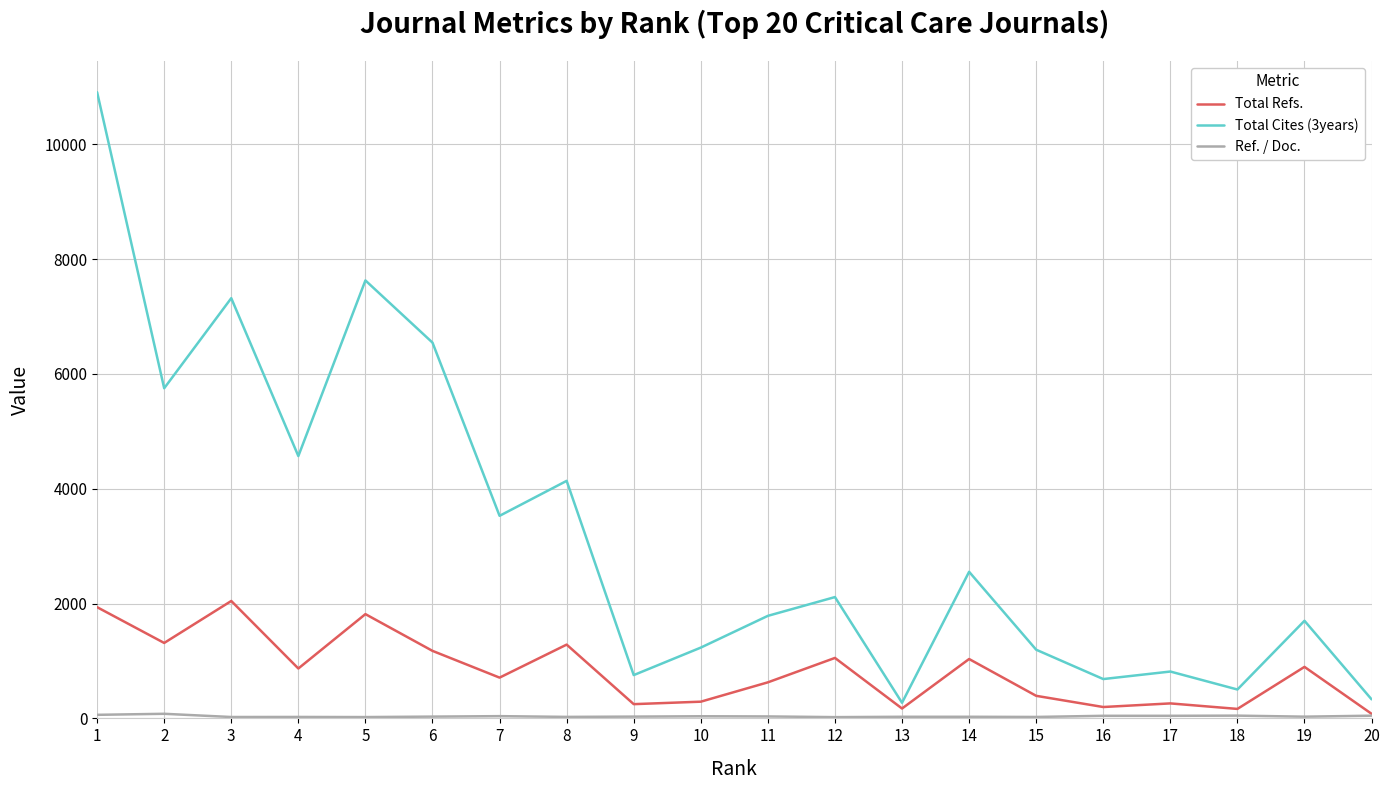

Which series has the largest total across all categories?

Total Cites (3years)